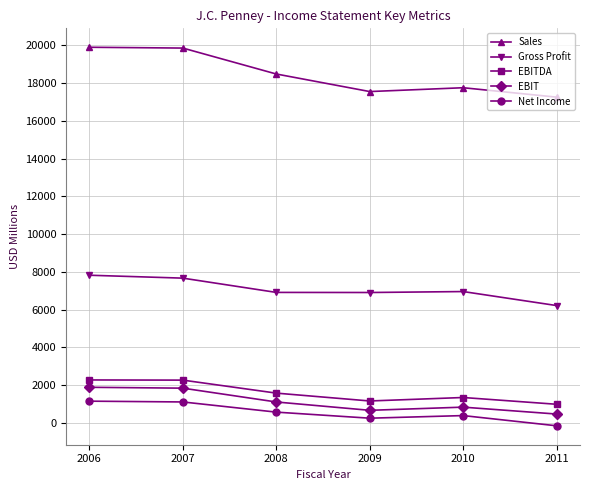

What is the value of the EBIT point at the 1st from the left?

1888